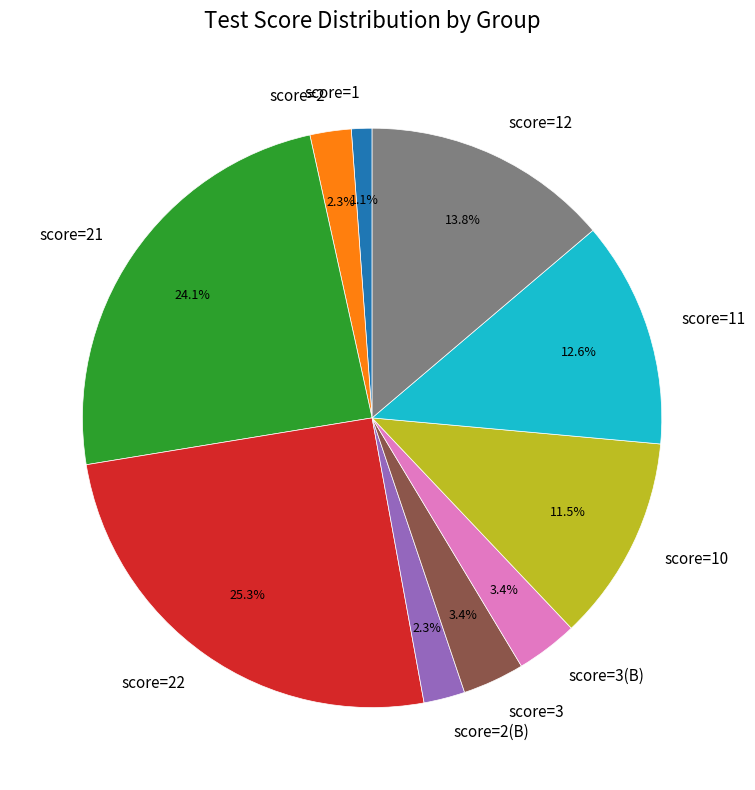

Does any single category account for the majority?

No